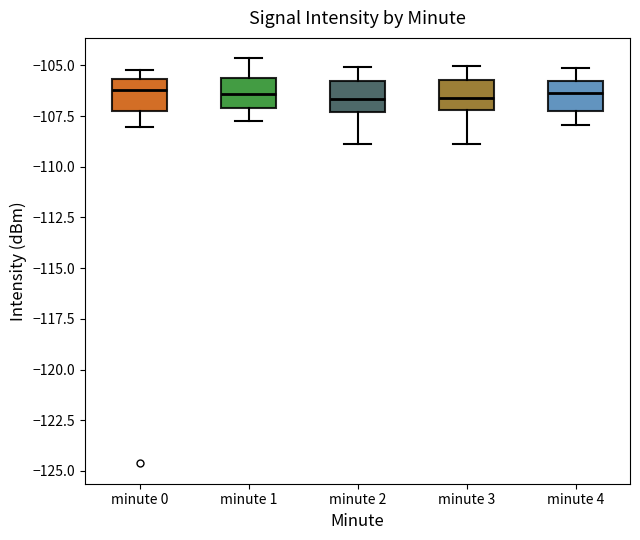

Reading left to right, transcribe this box plot: for each box, give where its median line is, the range the box spans, and where its two whiskers end, as read against the y-axis. The values are not printed on the chart, so give them approximately, as read against the axis.

minute 0: median -106.0, box -107.5 to -105.5, whiskers -108.0 to -105.5 (just above the box's upper edge)
minute 1: median -106.5, box -107.0 to -105.5, whiskers -107.5 to -104.5
minute 2: median -106.5, box -107.5 to -106.0, whiskers -109.0 to -105.0
minute 3: median -106.5, box -107.0 to -105.5, whiskers -109.0 to -105.0
minute 4: median -106.5, box -107.5 to -106.0, whiskers -108.0 to -105.0